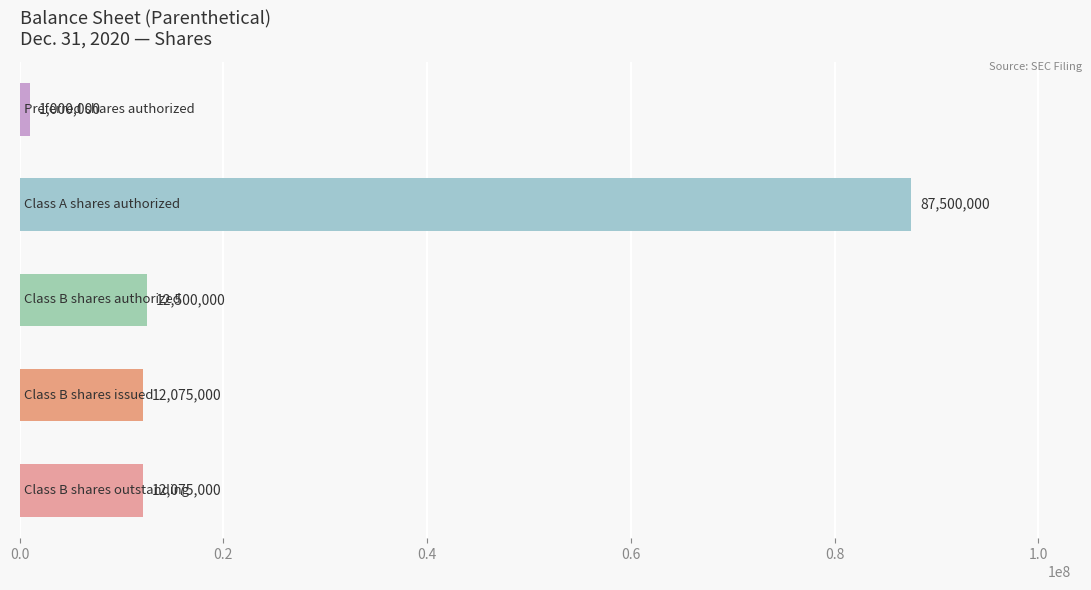

What is the value of the 4th bar from the top?

12075000